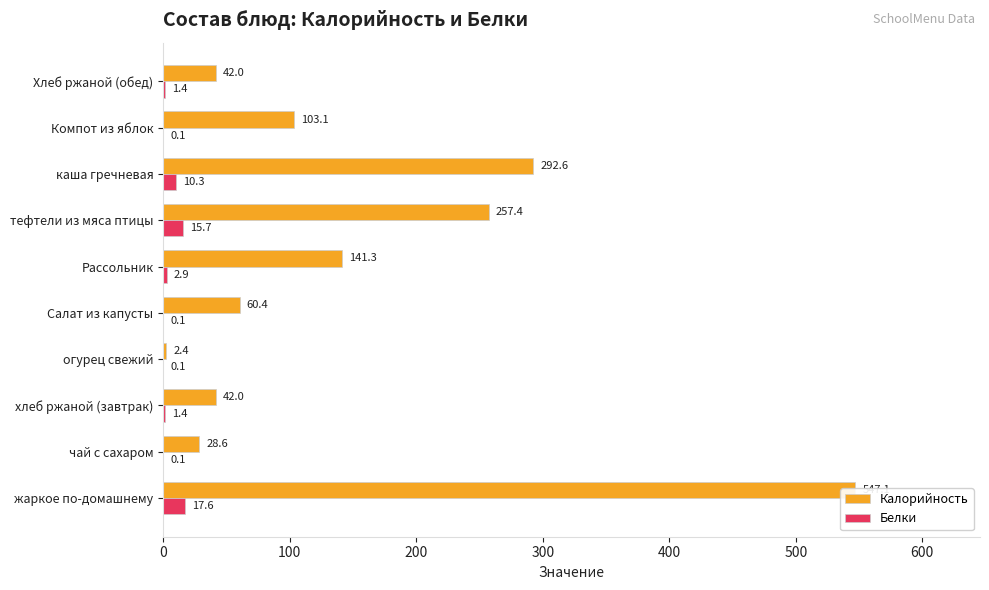

Between жаркое по-домашнему and тефтели из мяса птицы, which series saw the biggest shift?

Калорийность